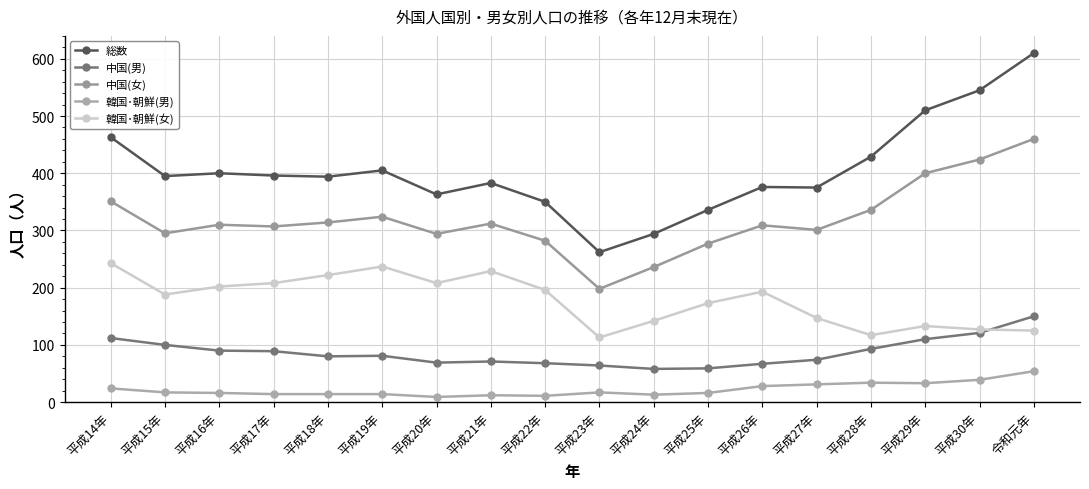

Count the number of data series in this chart.

5